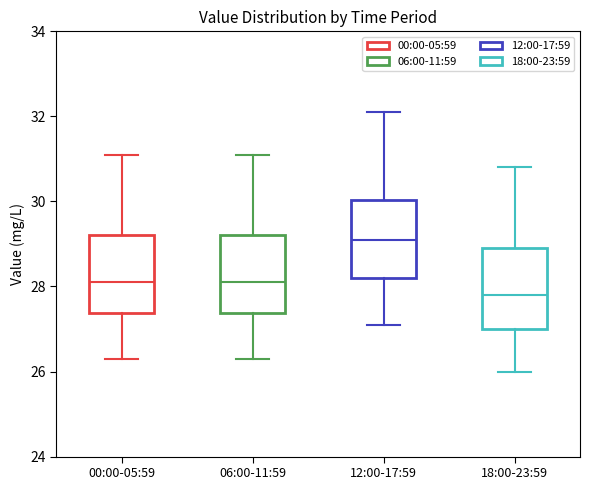

Reading left to right, read every box against the y-axis: the position of its median line, the range the box covers, and the ends of its whiskers. The values are not printed on the chart, so give them approximately, as read against the axis.

00:00-05:59: median 28.2, box 27.4 to 29.2, whiskers 26.4 to 31.2
06:00-11:59: median 28.2, box 27.4 to 29.2, whiskers 26.4 to 31.2
12:00-17:59: median 29.2, box 28.2 to 30.0, whiskers 27.2 to 32.2
18:00-23:59: median 27.8, box 27.0 to 29.0, whiskers 26.0 to 30.8